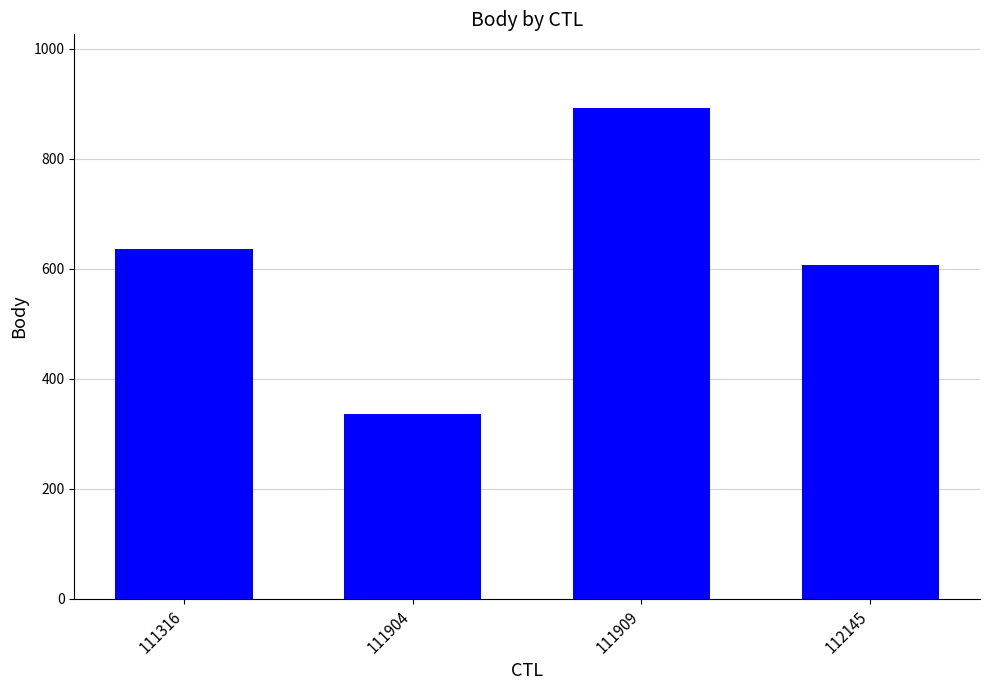

Reading right to left, transcribe all the data shown in this chart.

606	892	335	636